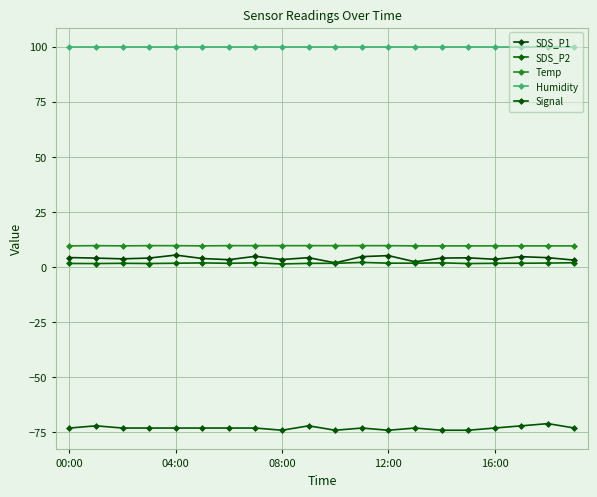

How many lines are shown in the chart?

5